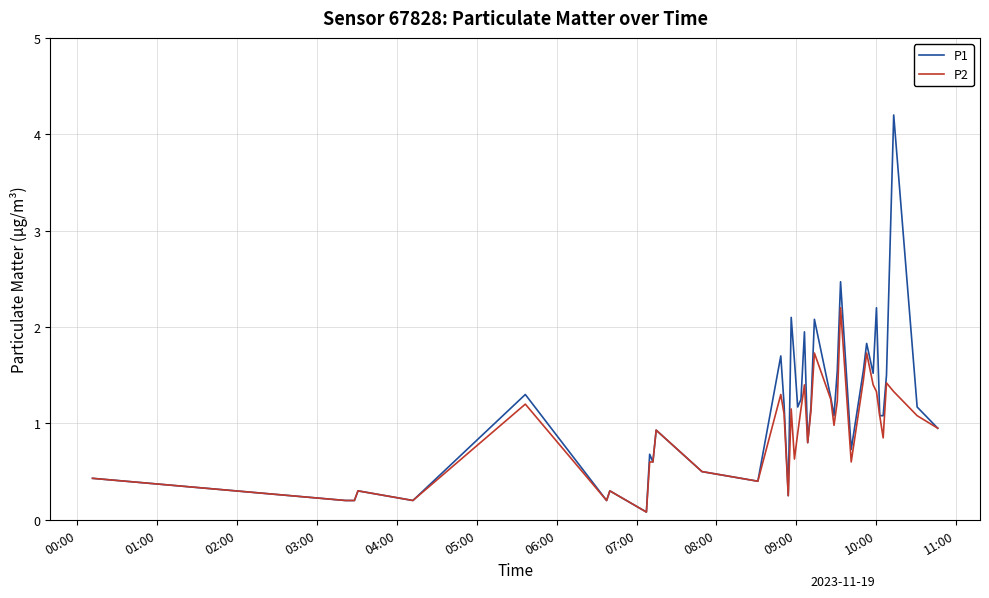

What is the highest value of the P1 series?

4.2